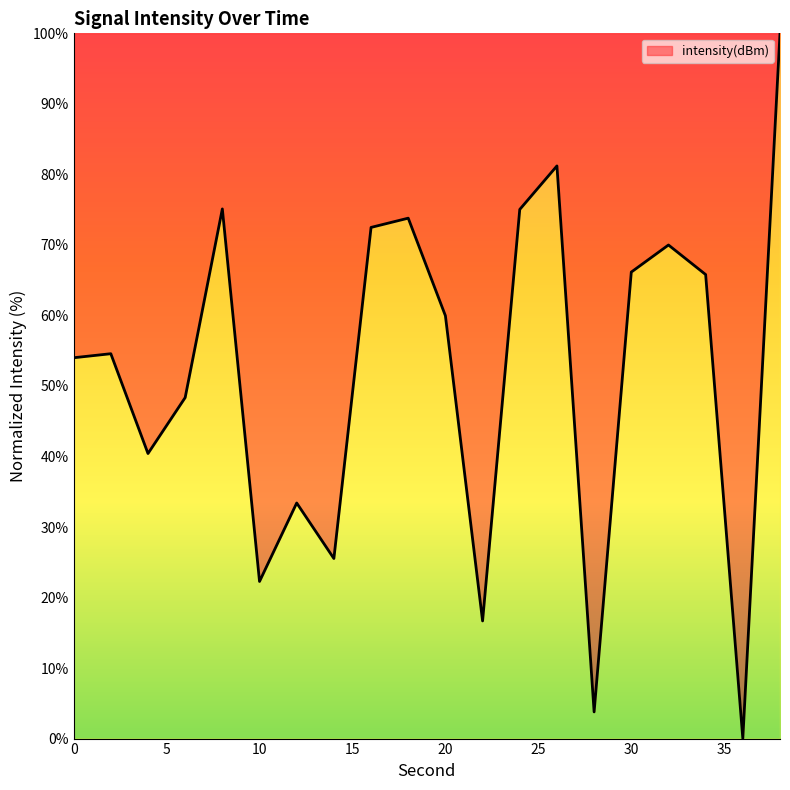

What is the difference between the maximum and minimum values?

100.0